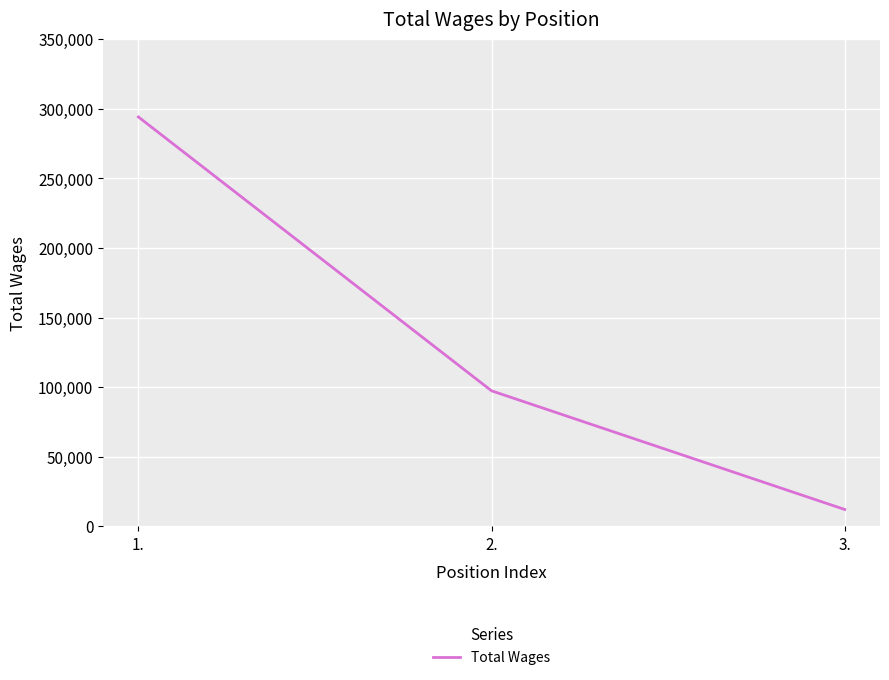

Reading left to right, transcribe all the data shown in this chart.

1.=294157	2.=97369	3.=12109